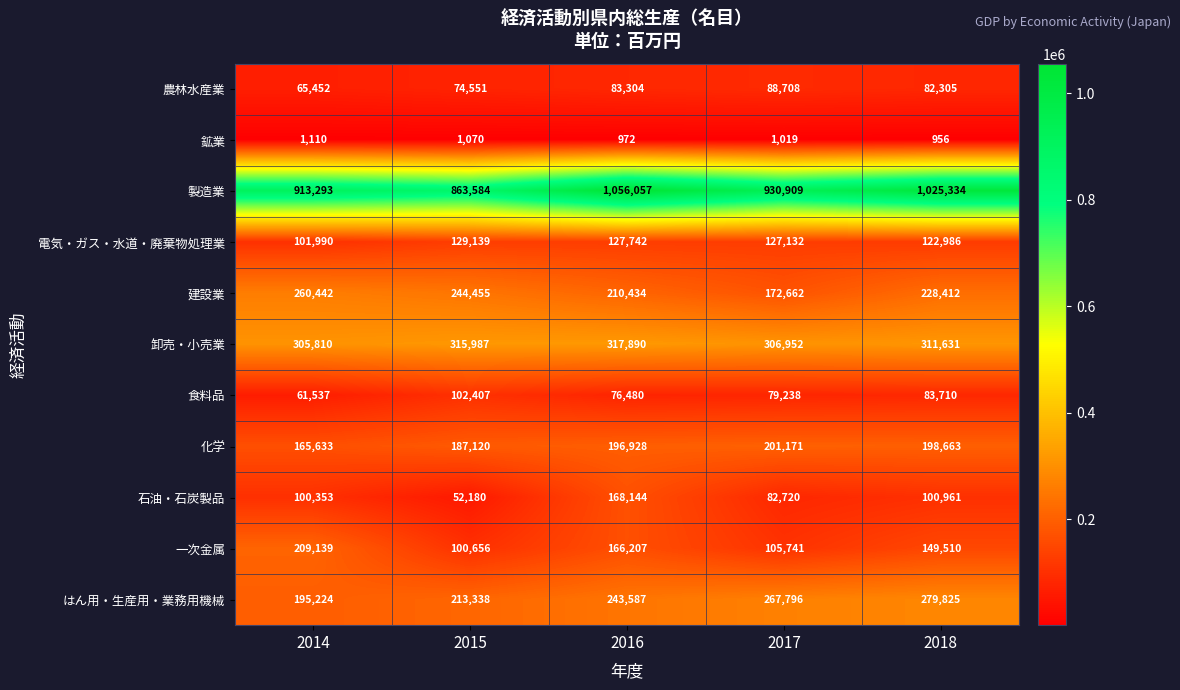

Which series has the widest spread of values?

製造業